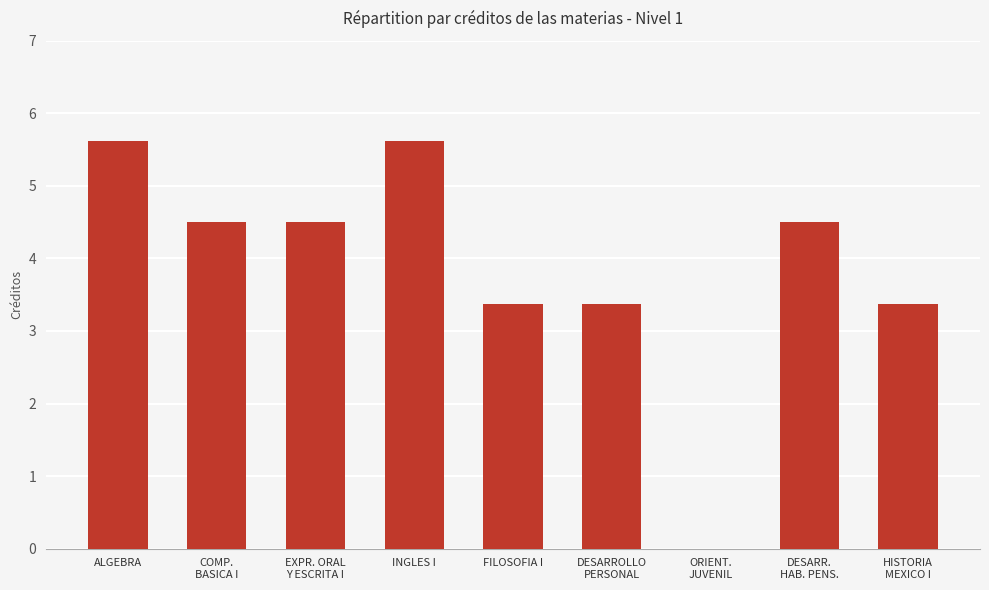

Where does the data first go above 4?

ALGEBRA